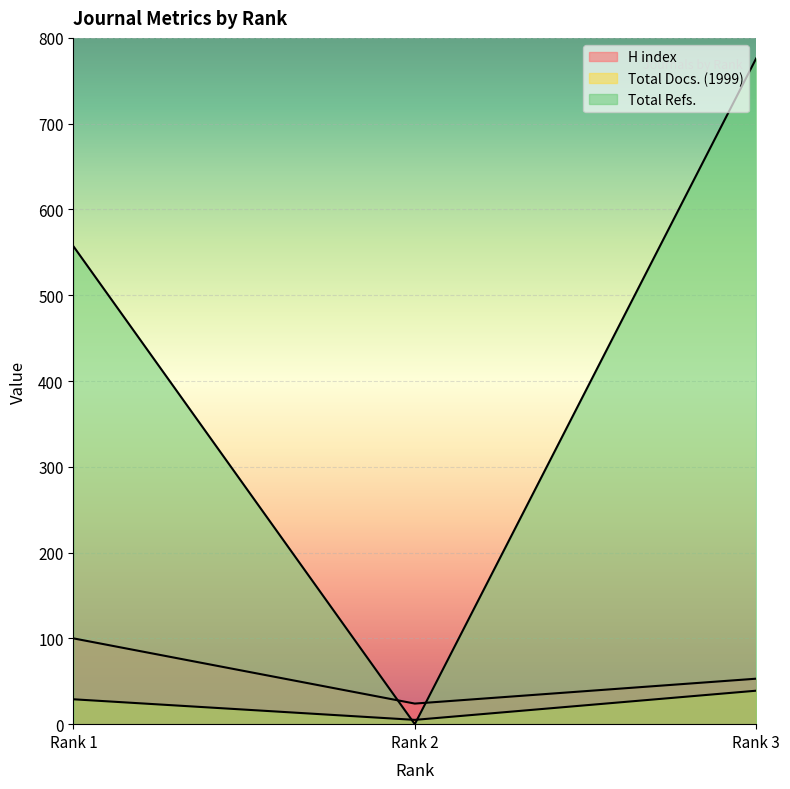

The Total Docs. (1999) series shows 52 at Rank 3. True or false?

False